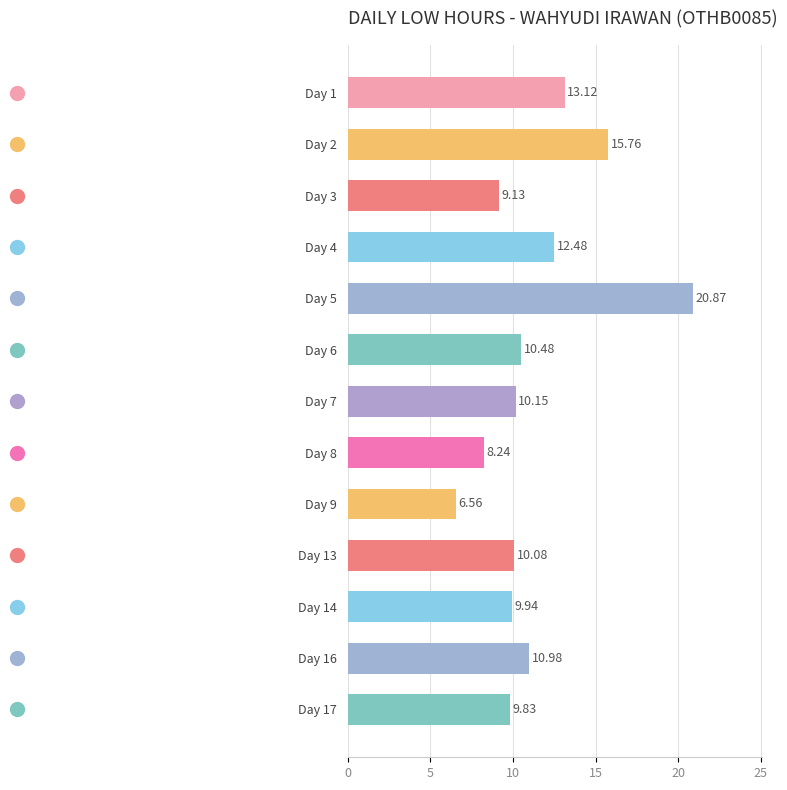

What is the change in value from Day 4 to Day 9?

-5.9